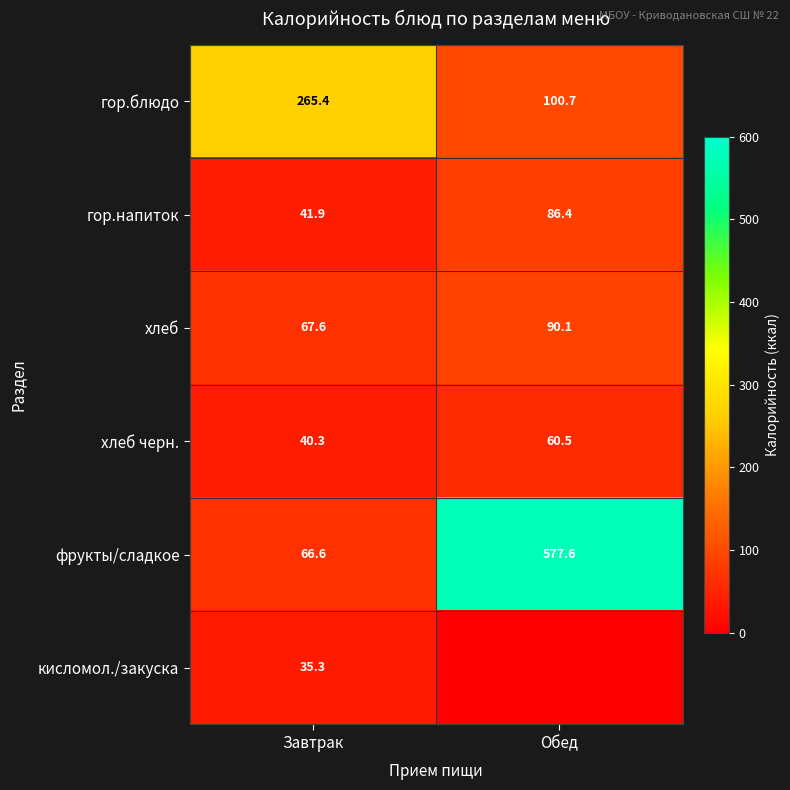

At how many categories does at least one series exceed 54?

2